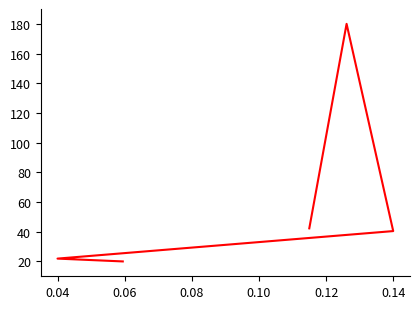

How many points are higher than both their immediate neighbors (excluding endpoints)?

1